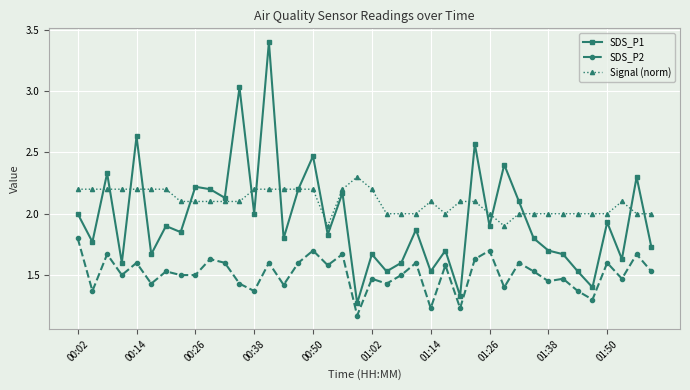

Which series has the largest total across all categories?

Signal (norm)